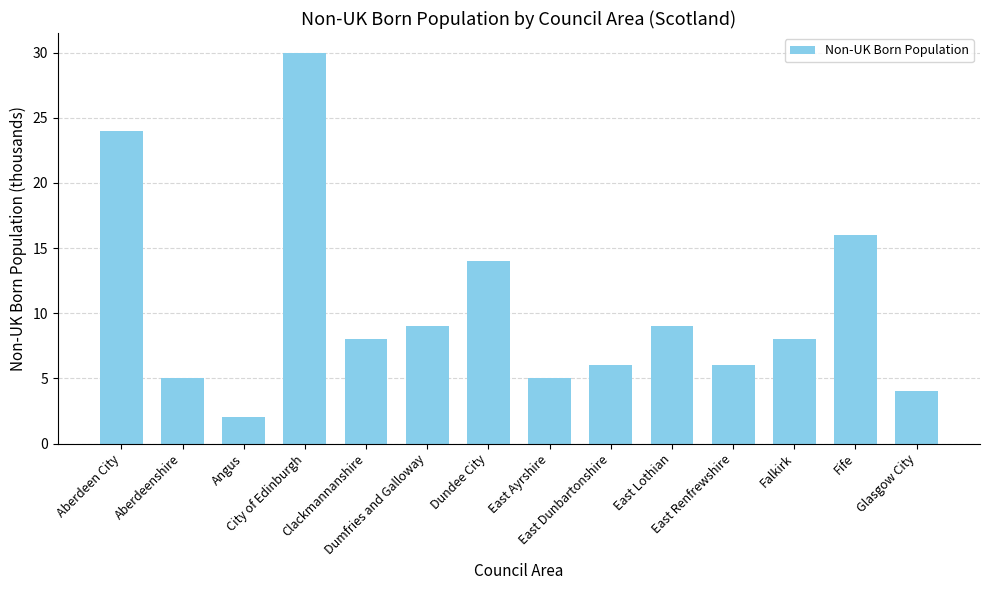

Reading right to left, transcribe all the data shown in this chart.

4	16	8	6	9	6	5	14	9	8	30	2	5	24